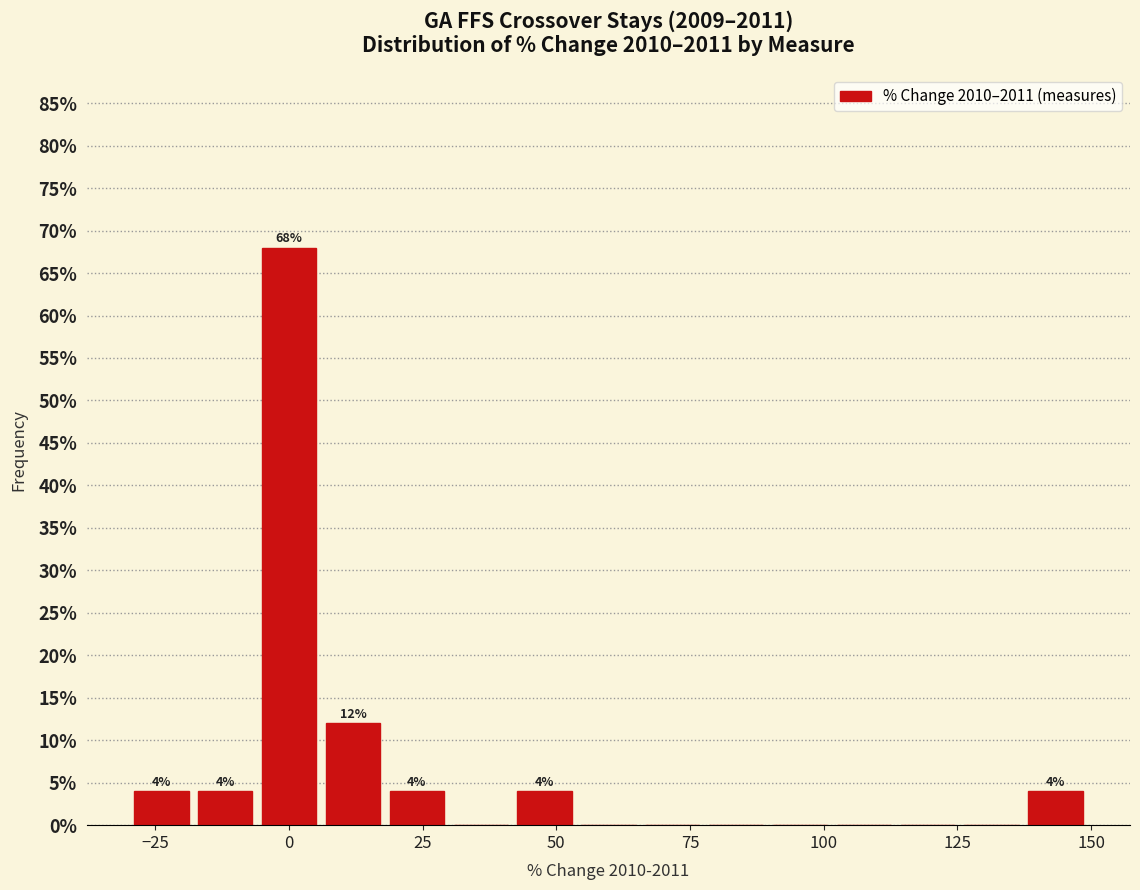

Around what value on the x-axis is the tallest bar? Give the approximate position of its centre, as read against the axis.

0